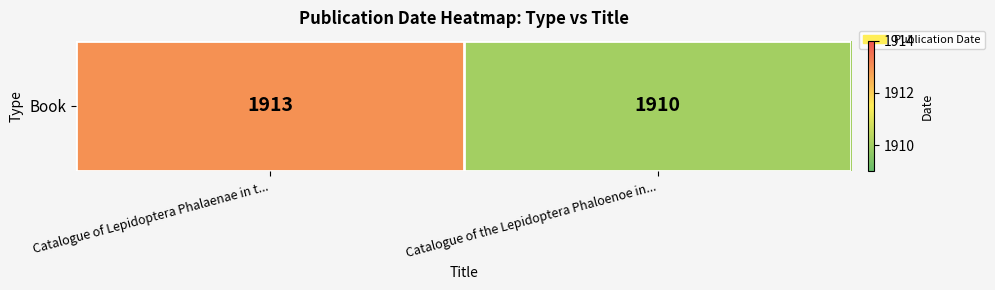

True or false: the data shows 818 at Catalogue of Lepidoptera Phalaenae in t....

False